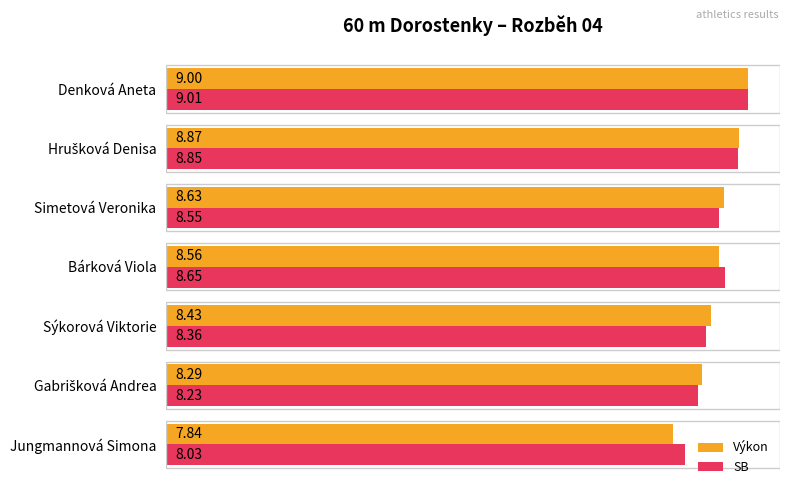

What is the difference between the second highest and minimum values in the Výkon series?

1.0